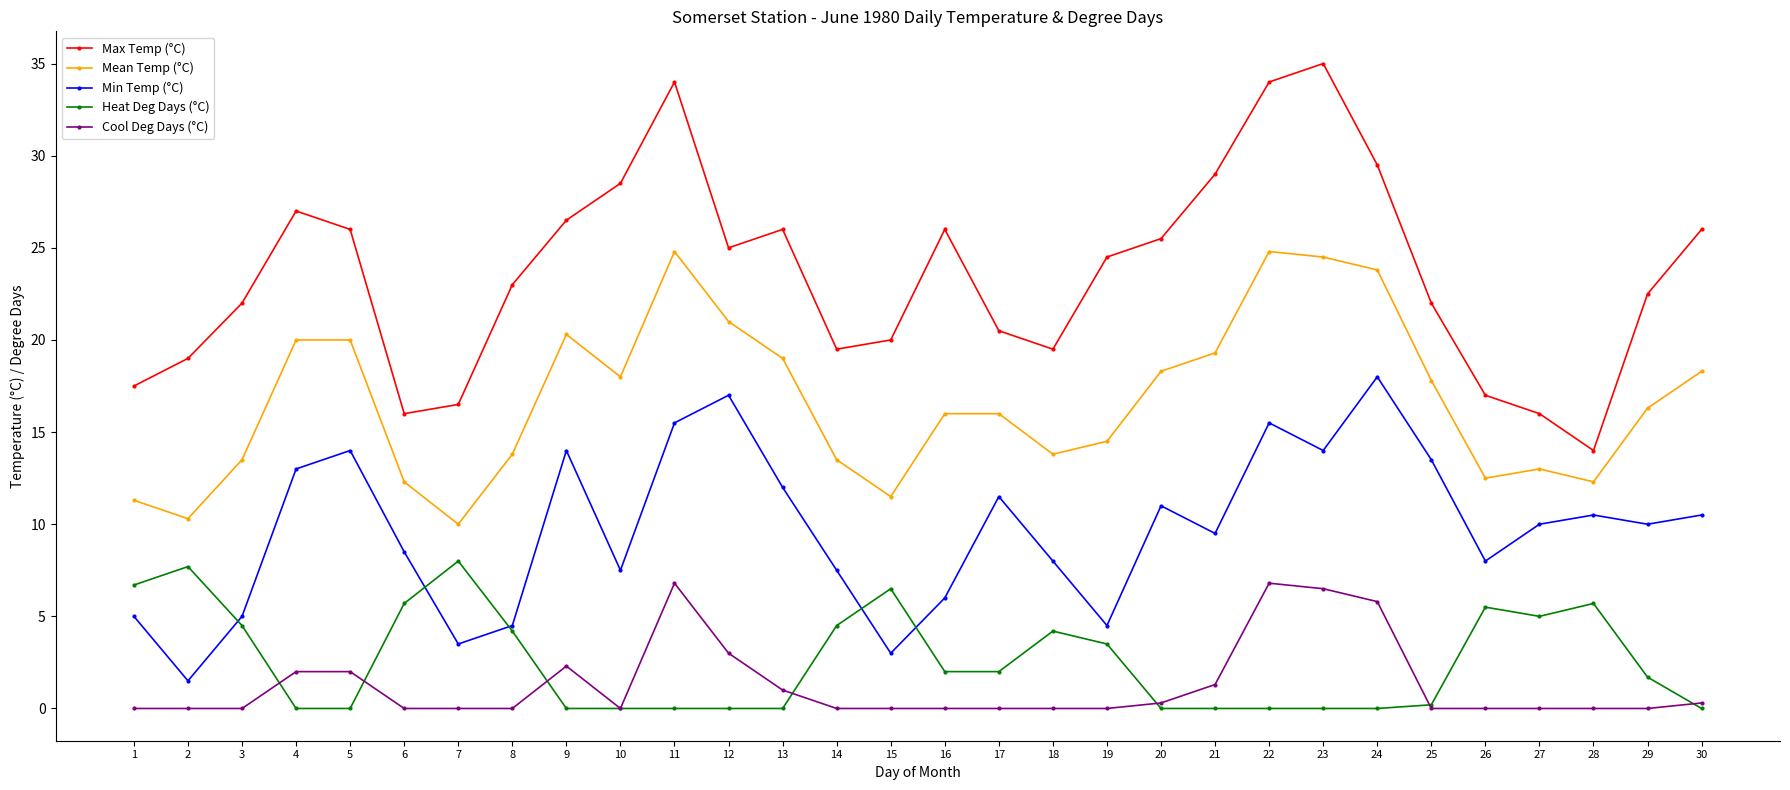

How many data points does each series have?

30